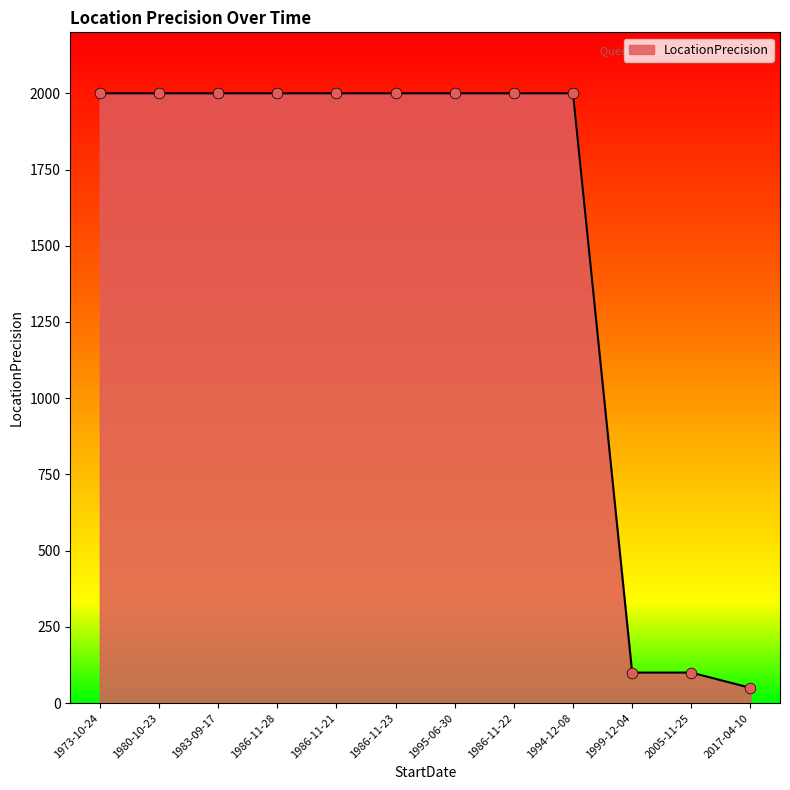

What is the change in value from 1986-11-23 to 1999-12-04?

-1900